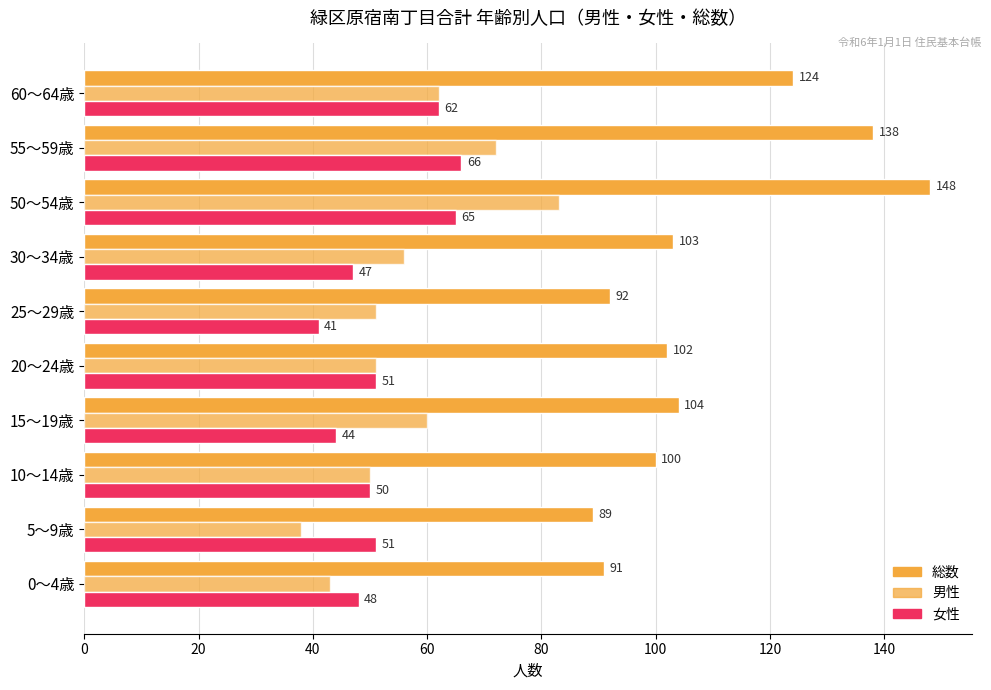

How many categories are shown in the chart?

10